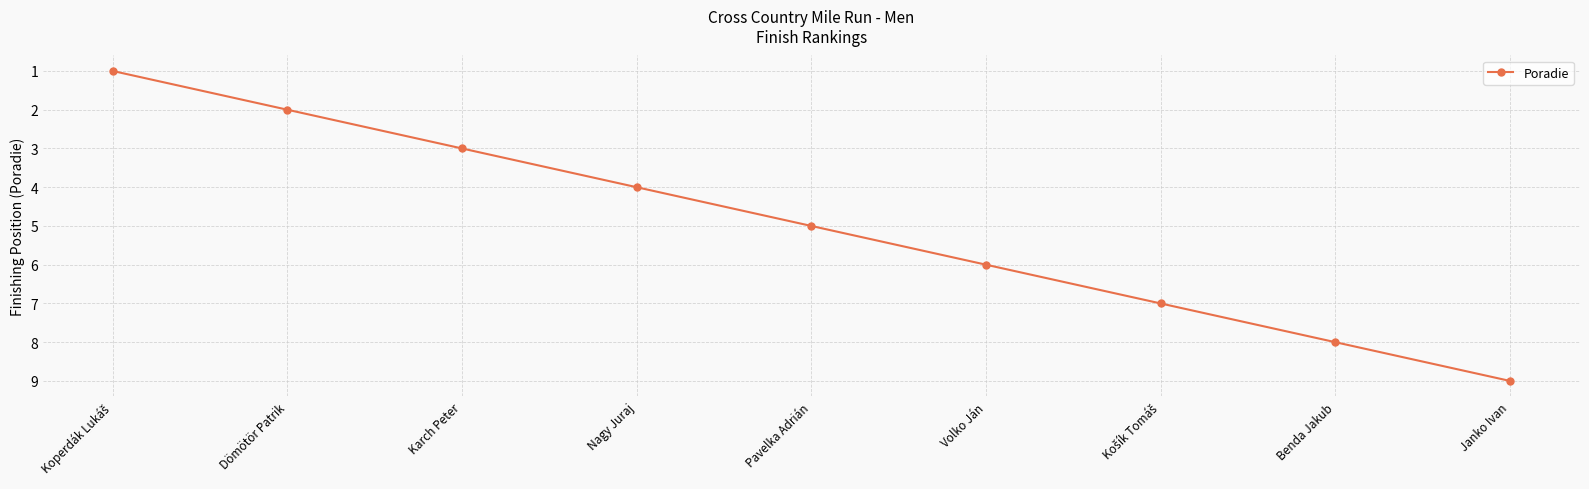

What is the value of the 7th point from the left?

7